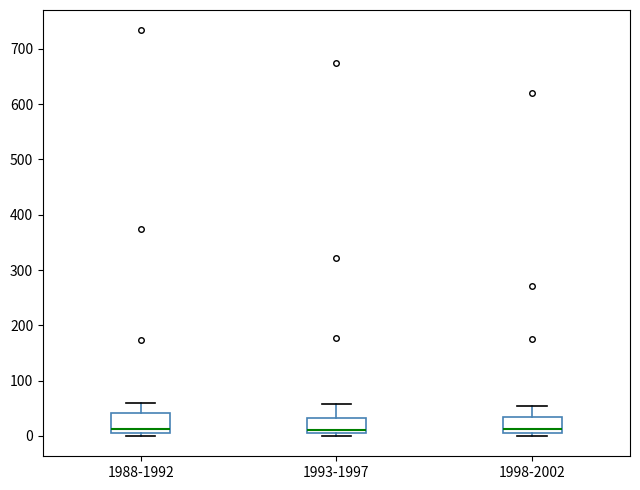

Where is the lower edge of the box for 1993-1997 on the y-axis? The values are not printed on the chart, so give them approximately, as read against the axis.

10